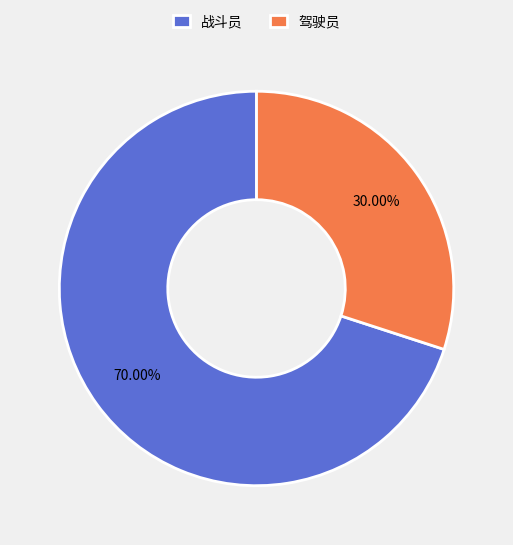

What percentage is the 战斗员 slice, to the nearest percent?

70%